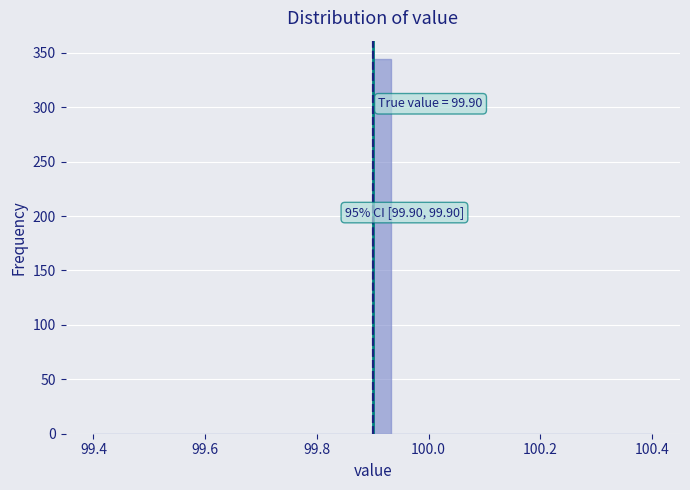

Read against the x-axis, roughly where is the centre of the tallest bar?

99.92